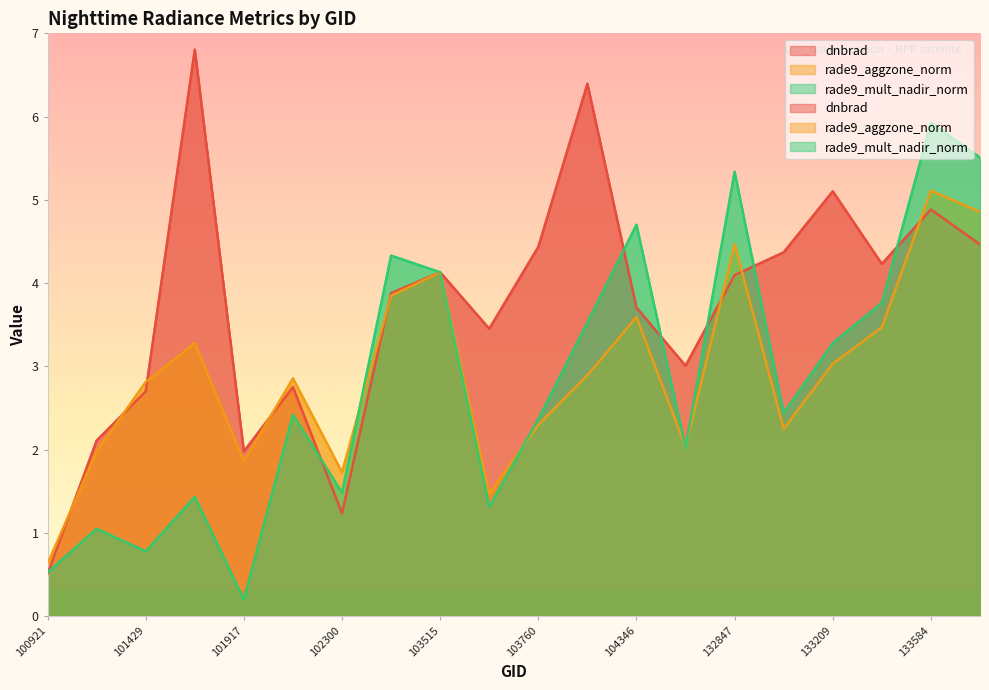

What is the greatest value displayed?

6.8